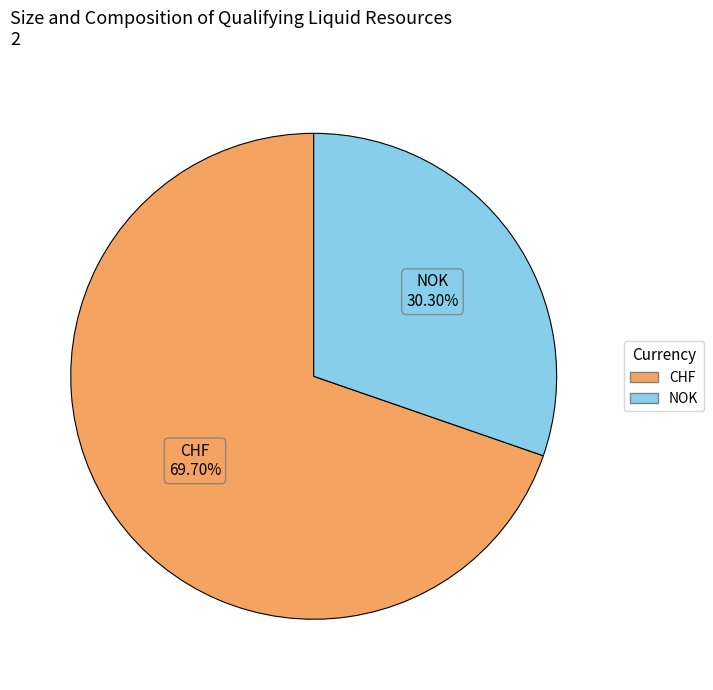

What is the total percentage of NOK and CHF?

100.0%